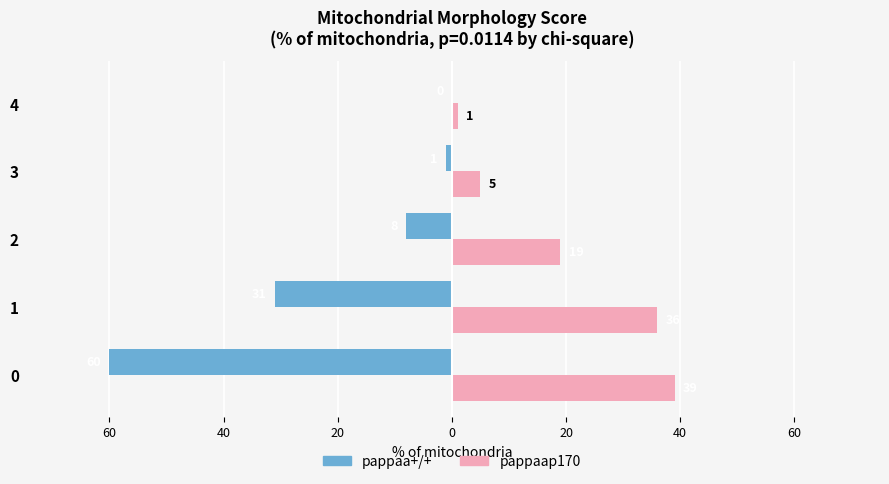

Reading left to right, what are all the values shown in this chart?

pappaa+/+: -60	-31	-8	-1	0
pappaap170: 39	36	19	5	1